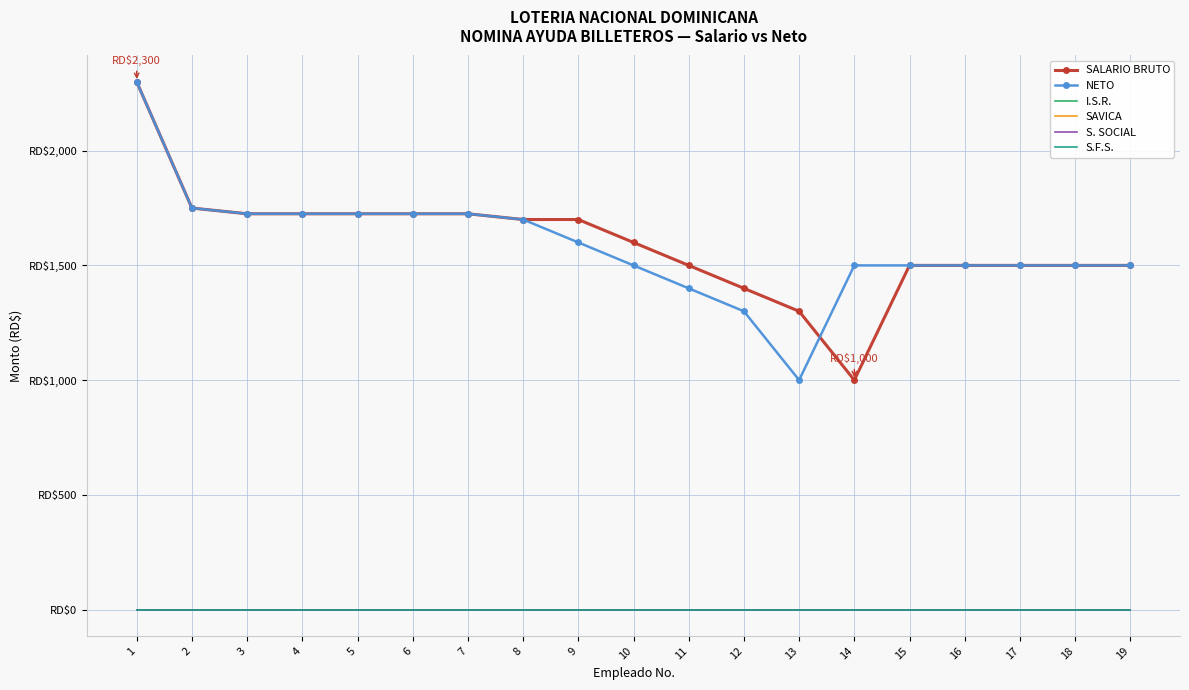

What is the sum of the SALARIO BRUTO values at 1 and 6?

4025